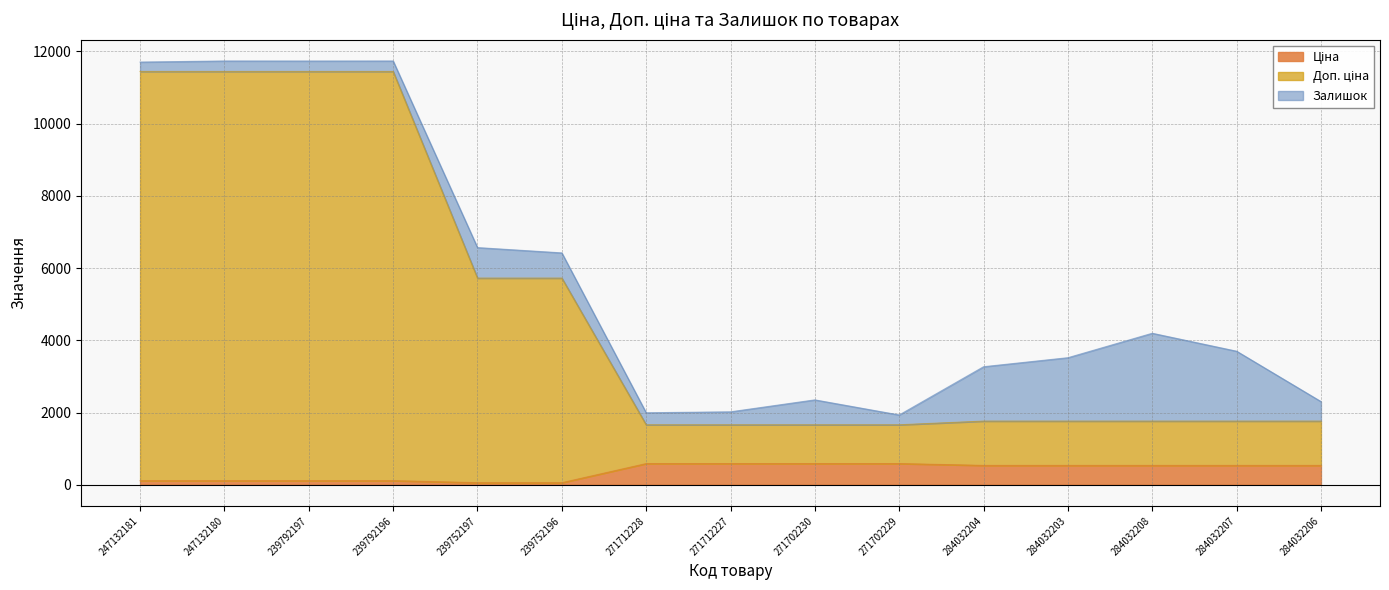

Does the chart display data point markers on the line(s)?

No